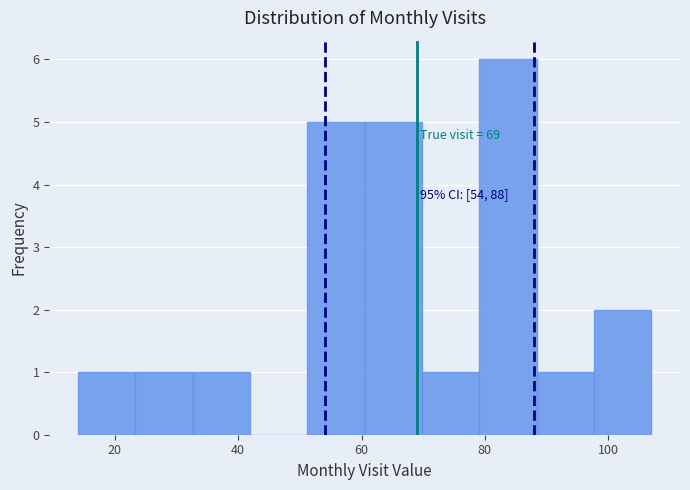

Which range on the x-axis has the tallest bar?

80 to 88